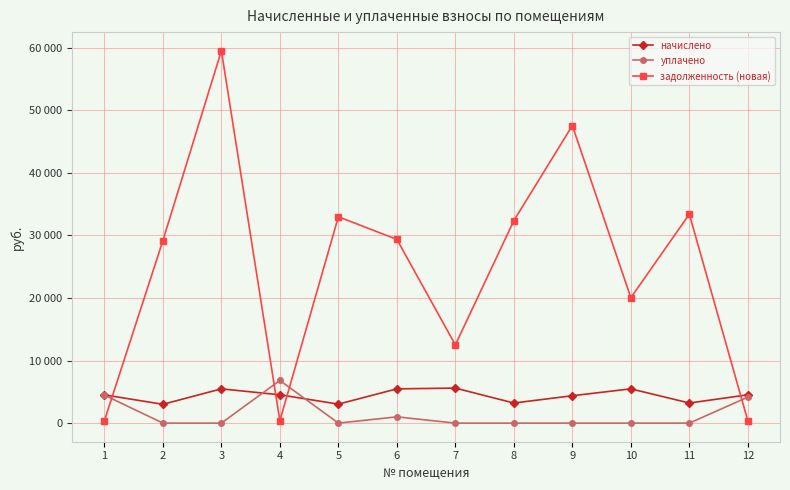

Does the chart have visible grid lines?

Yes